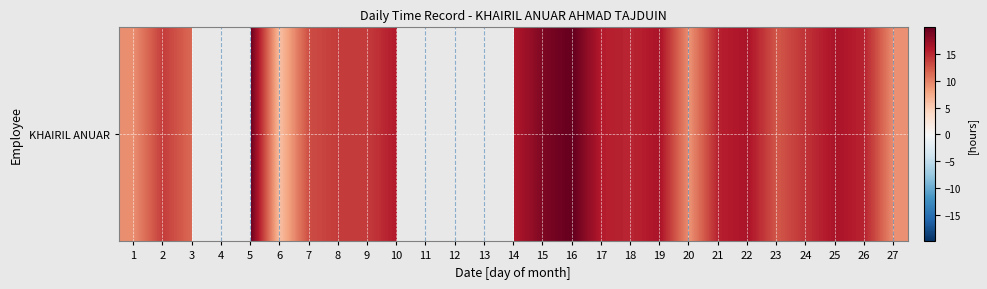

At which label does the data first exceed 15?

5